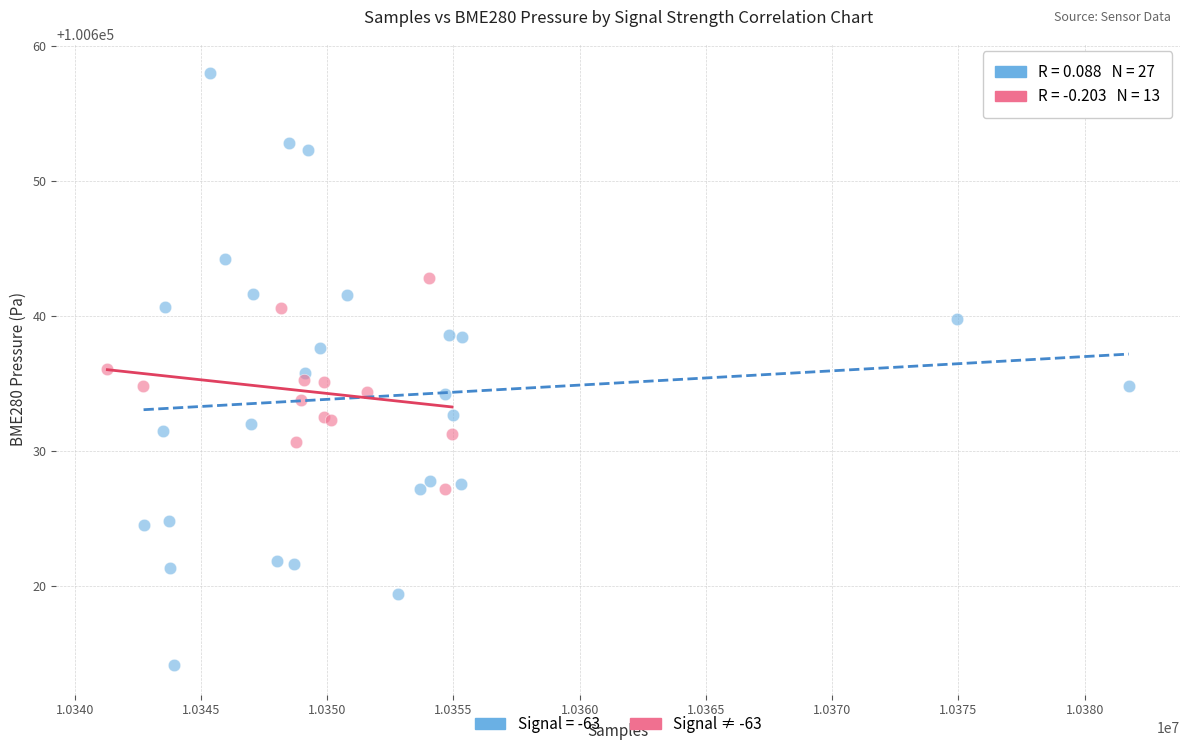

Which series has the widest spread of Y values?

Signal = -63